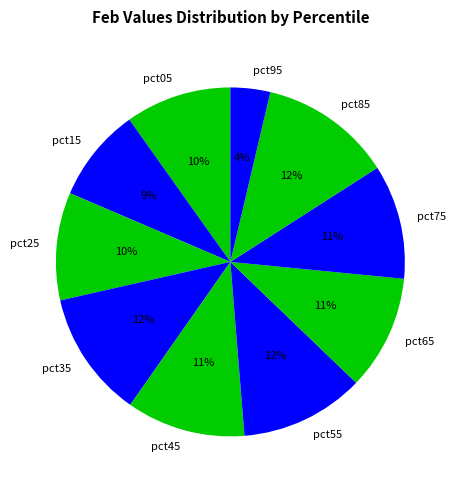

Which slice is the smallest?

pct95